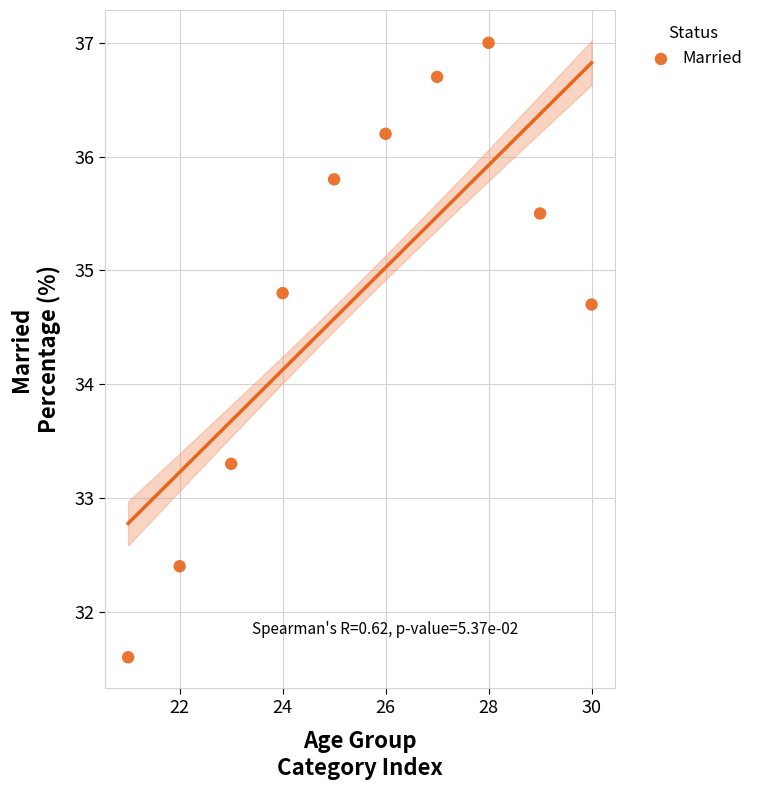

What is the average Y value?

34.8